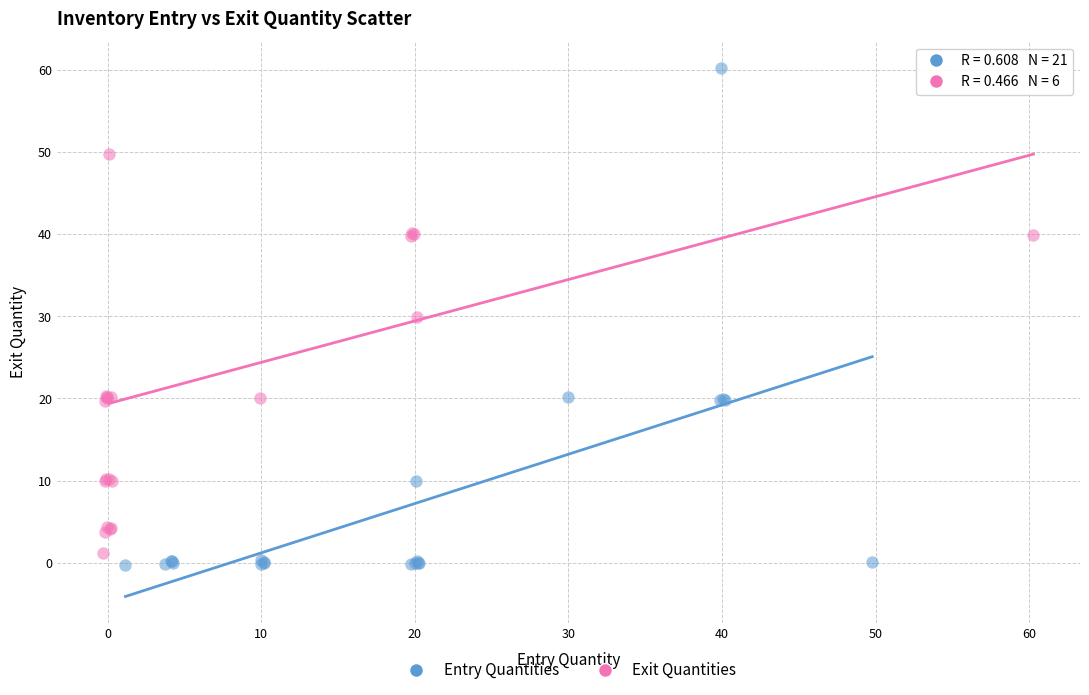

Which series reaches the maximum Y coordinate?

Entry Quantities